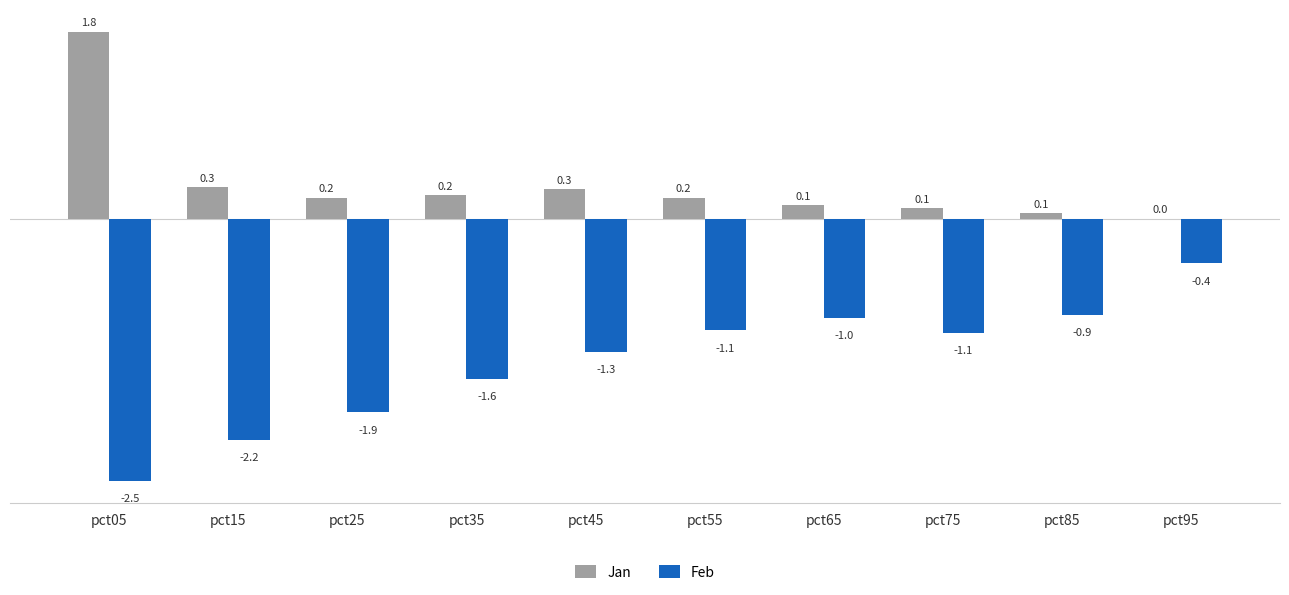

What is the highest value of the Jan series?

1.8